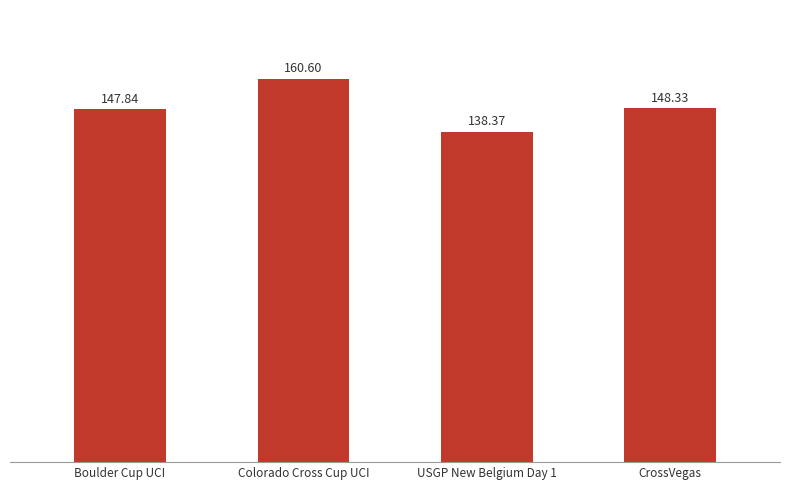

Which has a higher value, CrossVegas or USGP New Belgium Day 1?

CrossVegas